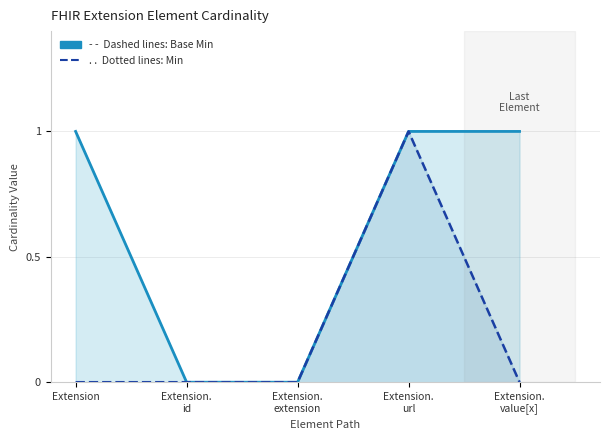

True or false: Min and Base Min cross at least once.

False